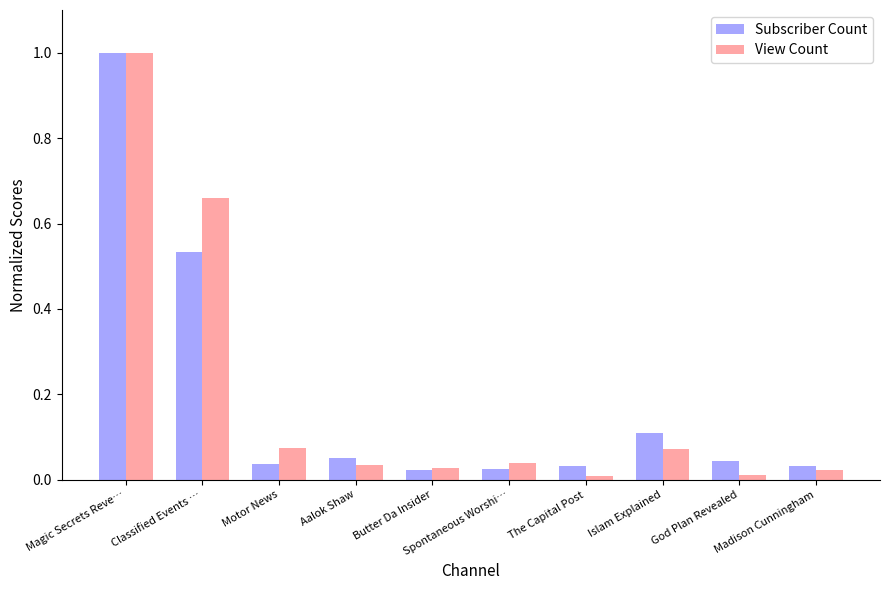

At Classified Events …, list the series in order from largest to smallest.

View Count, Subscriber Count